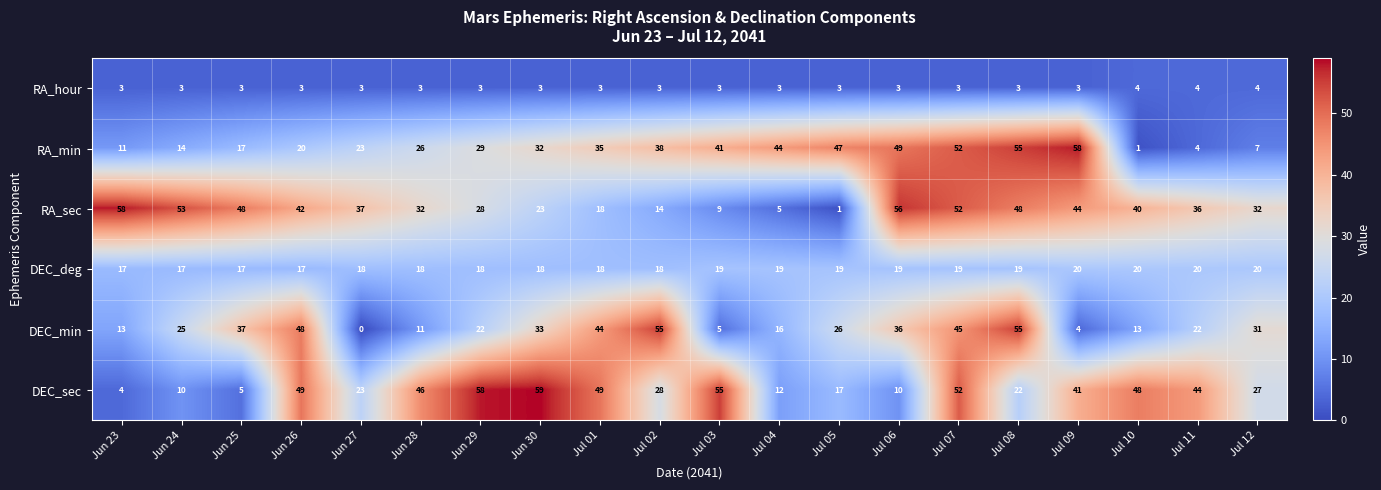

At Jun 29, list the series in order from largest to smallest.

DEC_sec, RA_min, RA_sec, DEC_min, DEC_deg, RA_hour